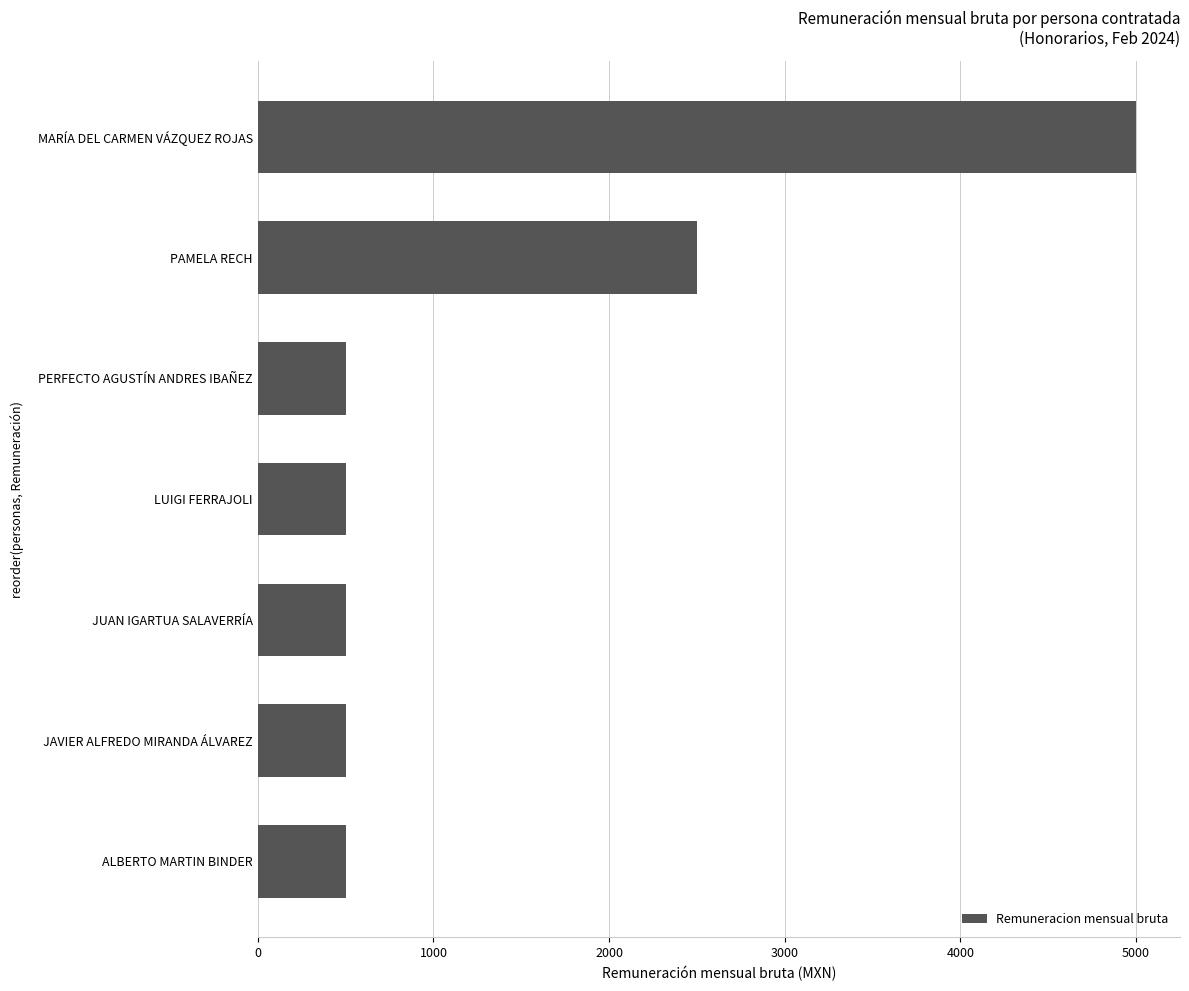

What is the difference between the maximum and minimum values?

4500